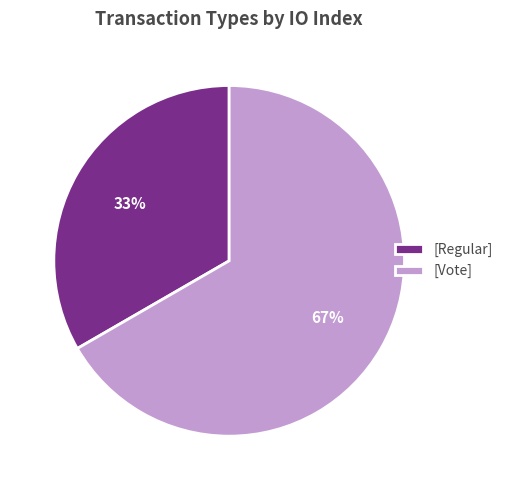

To the nearest percent, what is the combined percentage of [Vote] and [Regular]?

100%